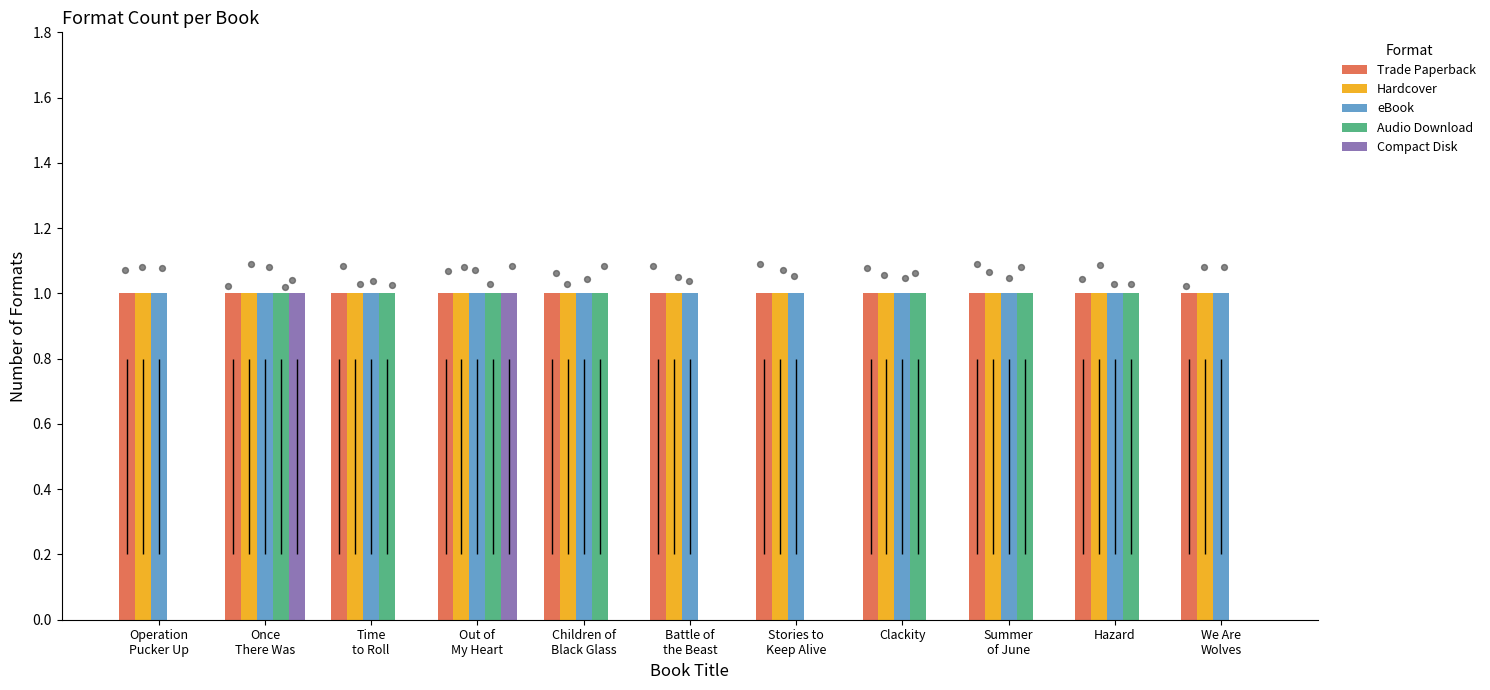

Which series contains the highest Y value?

Trade Paperback